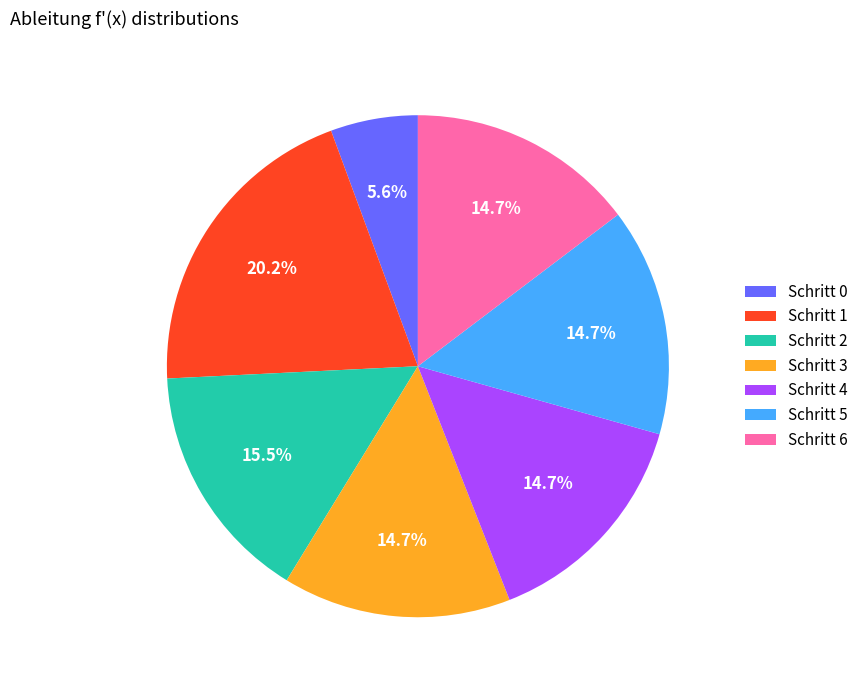

Which category has the biggest portion of the pie?

Schritt 1